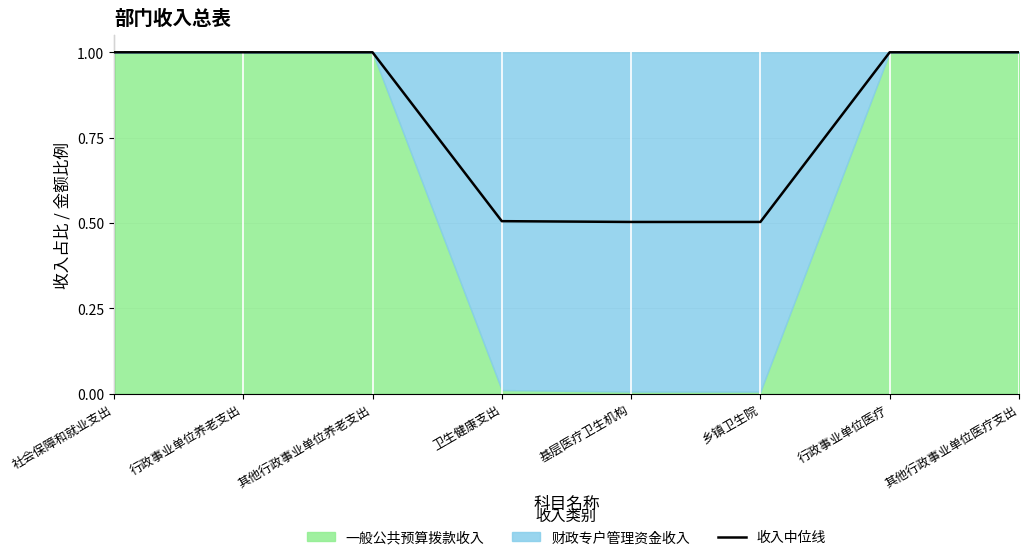

Reading right to left, what are all the values shown in this chart?

1.0	1.0	0.5	0.5	0.5	1.0	1.0	1.0